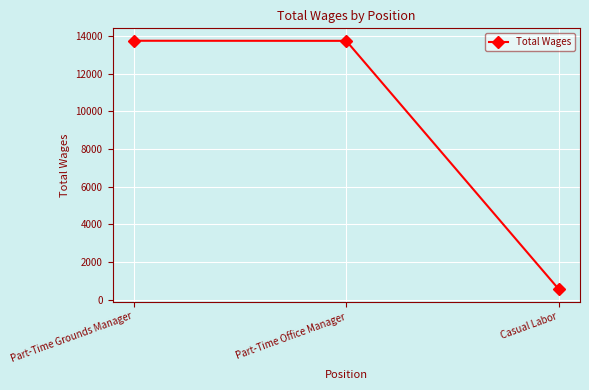

The chart shows a value of 13739 at Part-Time Office Manager. True or false?

True